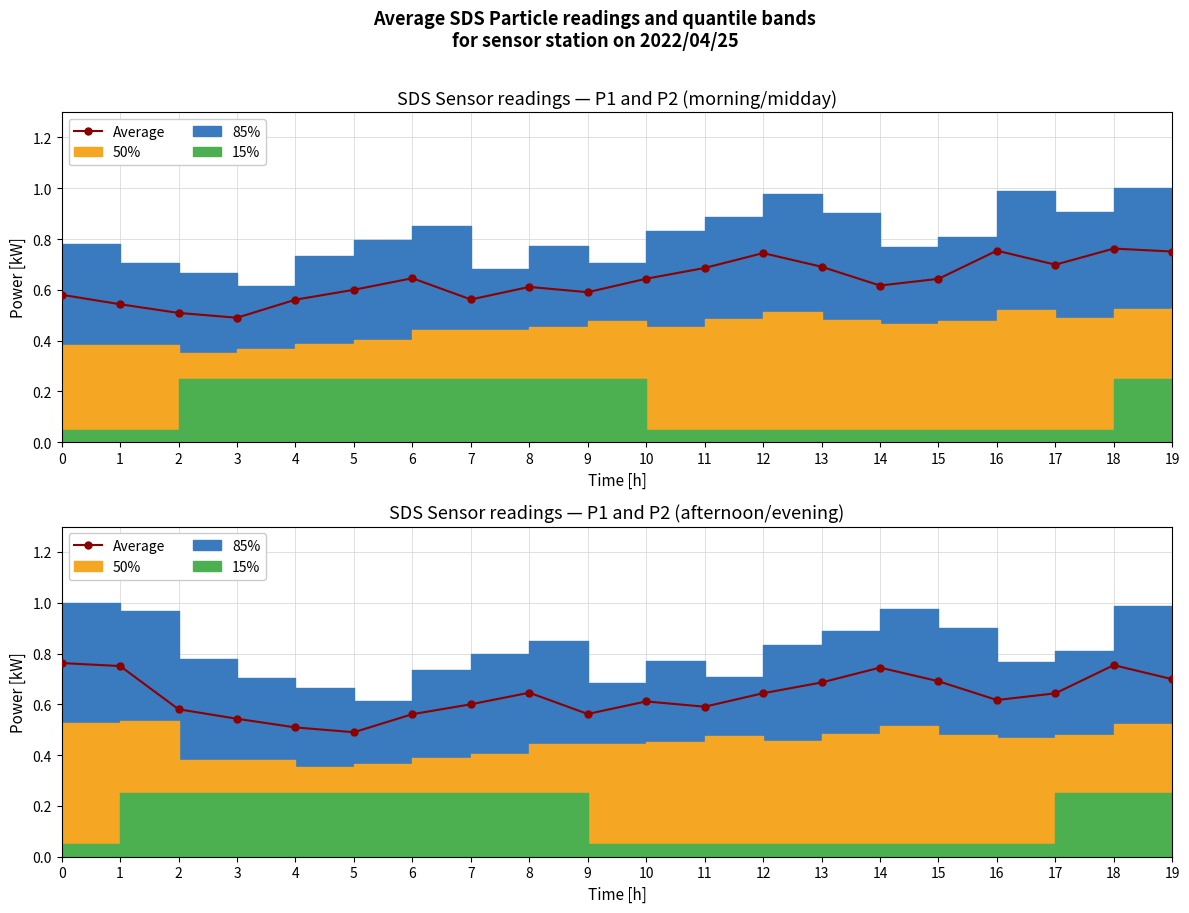

List the labels in order of value, largest first.

0, 18, 1, 14, 19, 15, 13, 8, 12, 17, 16, 10, 7, 11, 2, 9, 6, 3, 4, 5